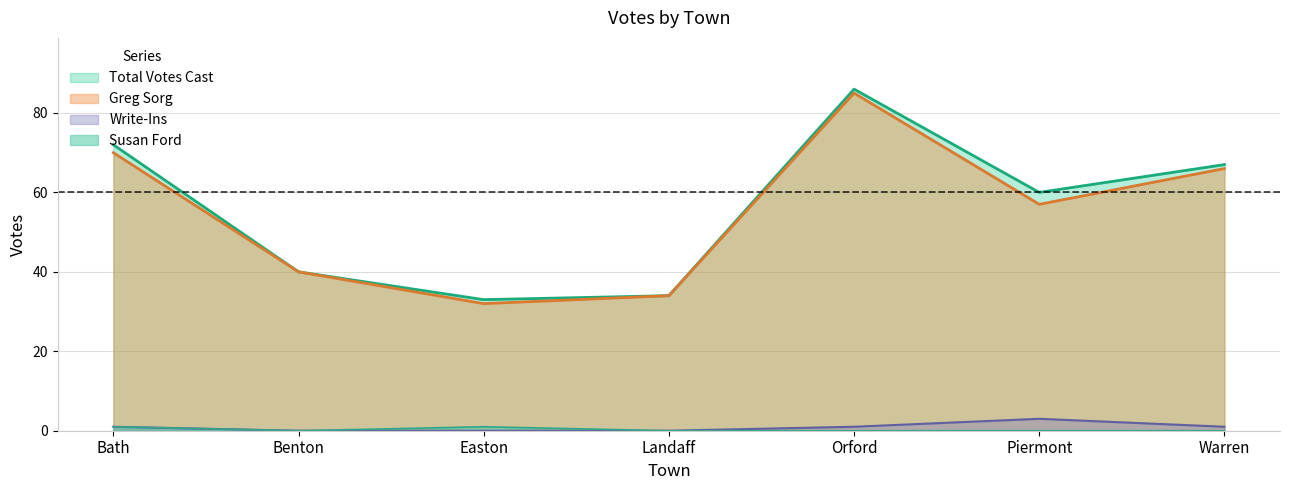

True or false: Total Votes Cast has a value of 122 at Bath.

False